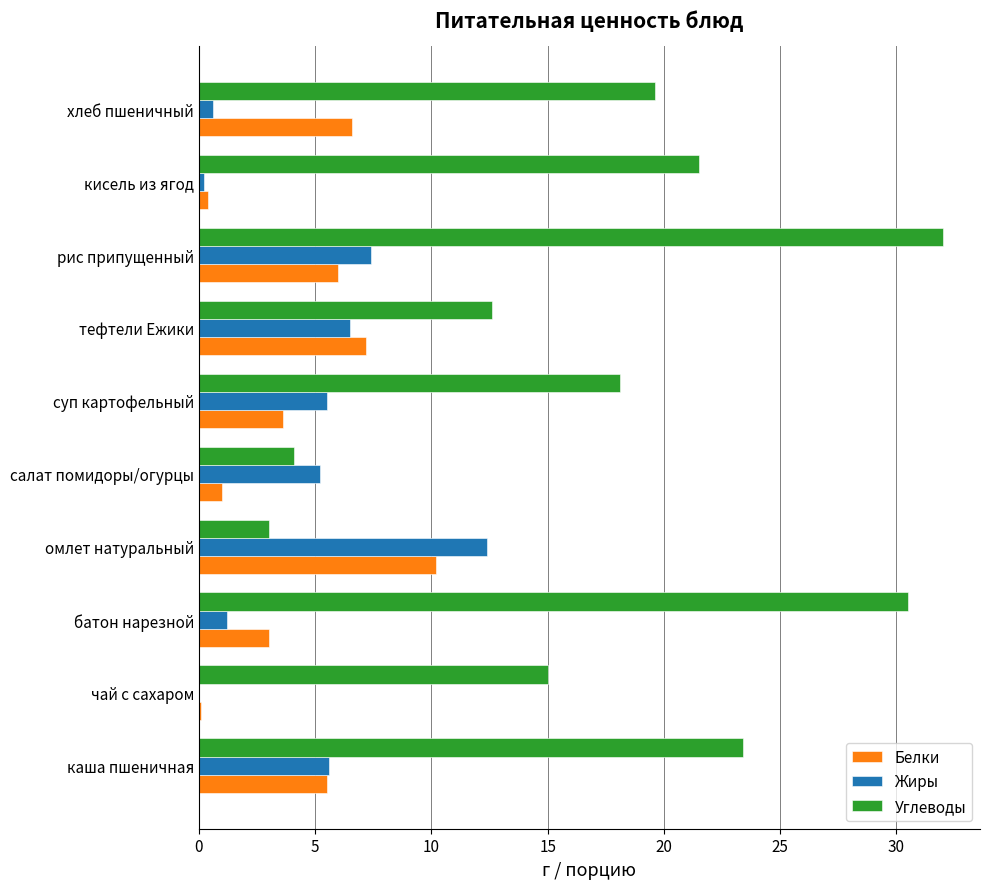

At which category does the chart reach its peak across all series?

рис припущенный